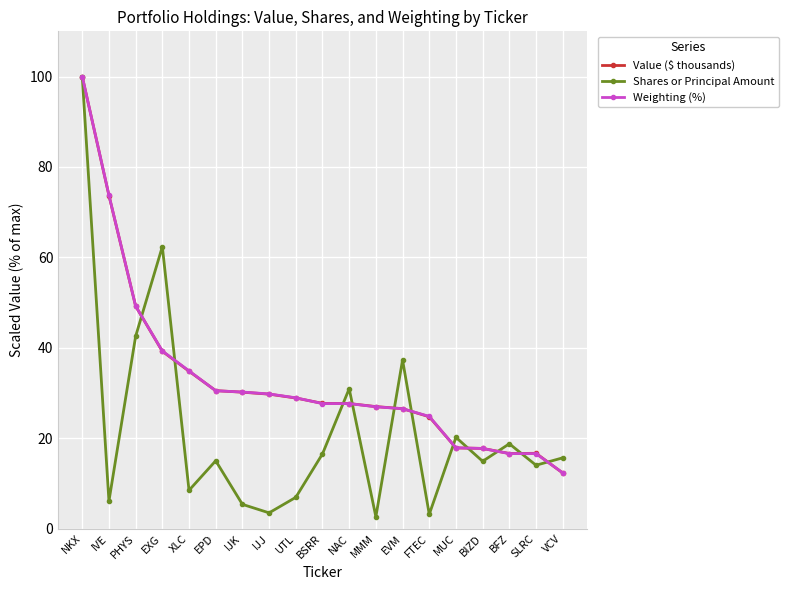

True or false: Value ($ thousands) and Shares or Principal Amount intersect in this chart.

True